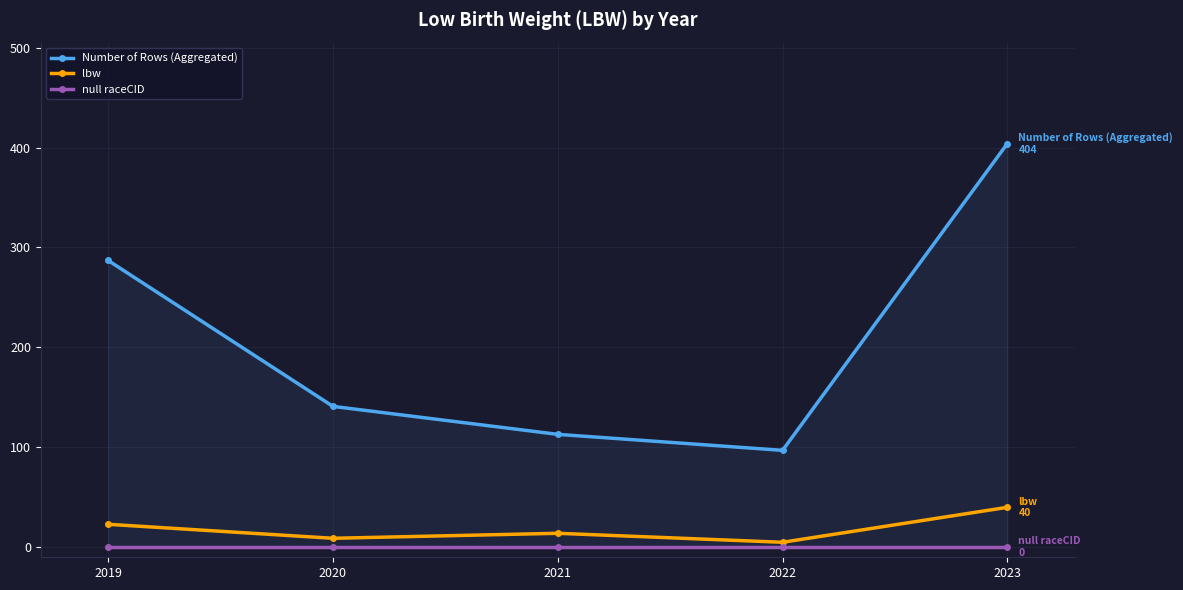

What is the sum of the lbw values at 2023 and 2019?

63